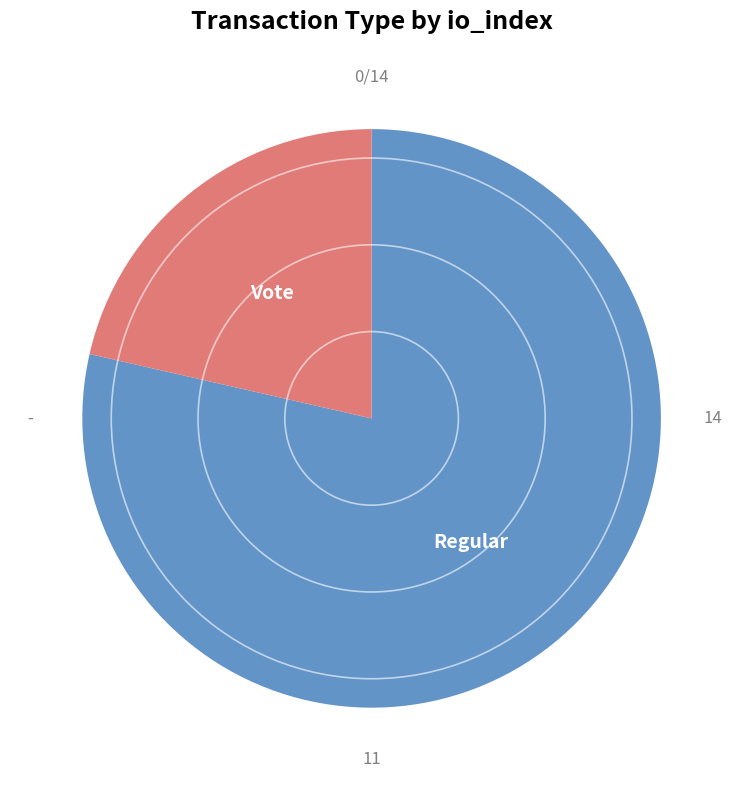

Count the number of slices in the pie.

2